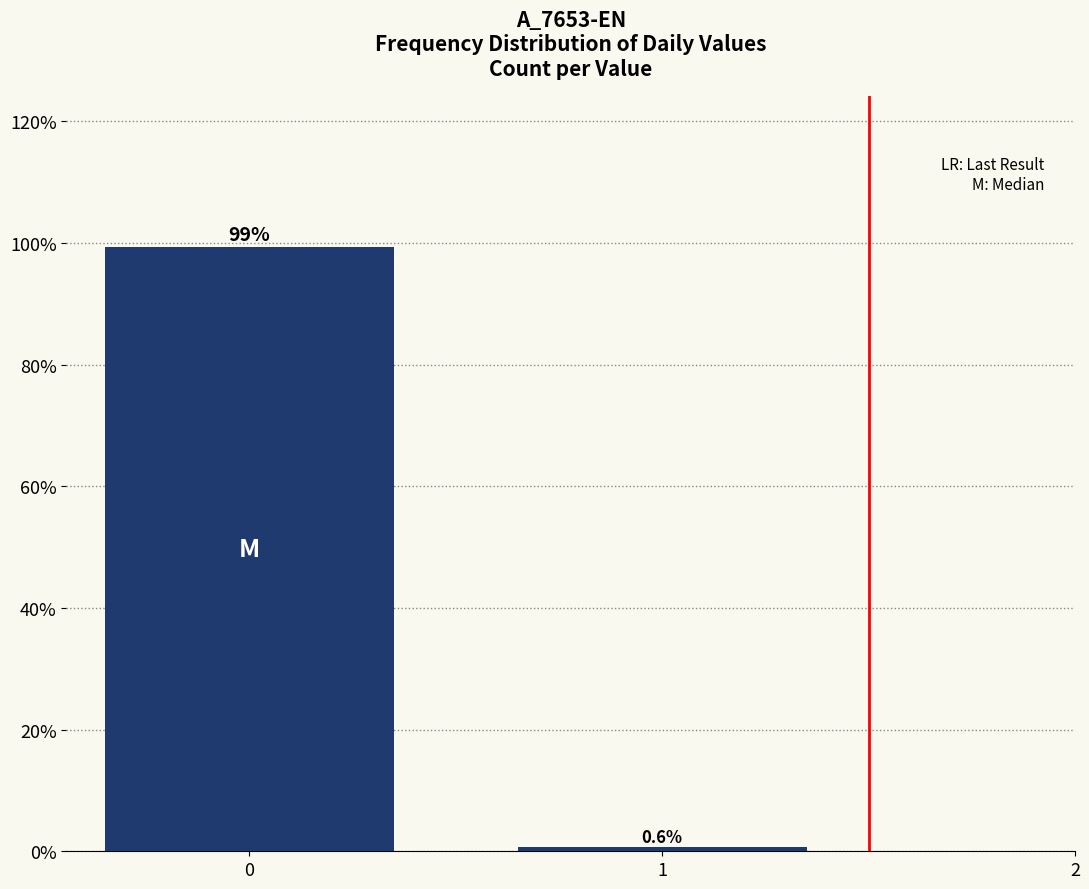

Reading right to left, transcribe all the data shown in this chart.

0.6	99.4